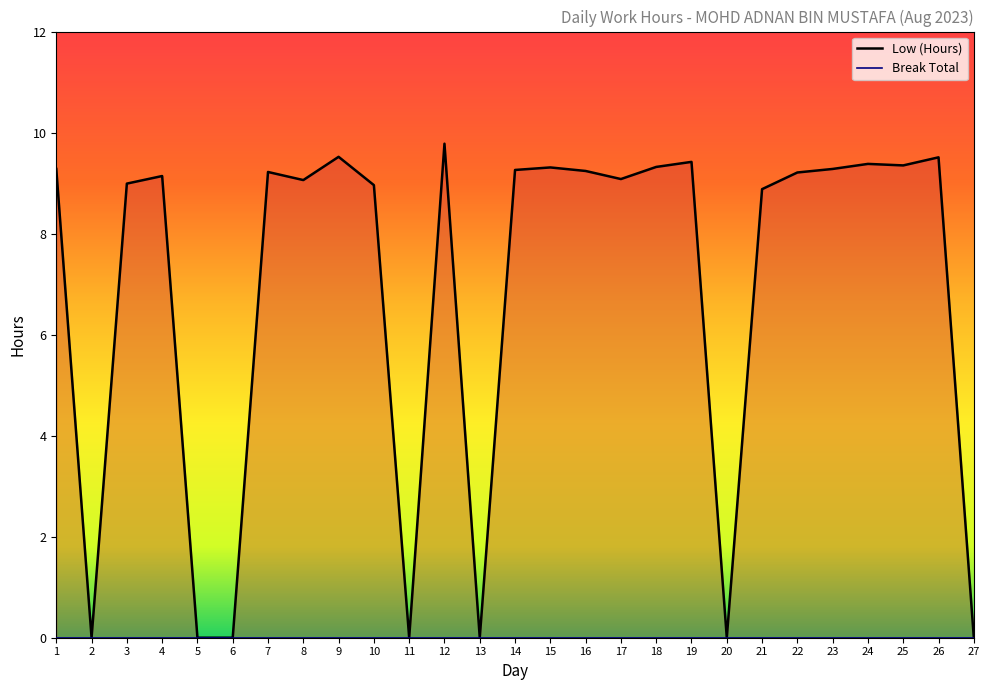

How many categories are shown in the chart?

27